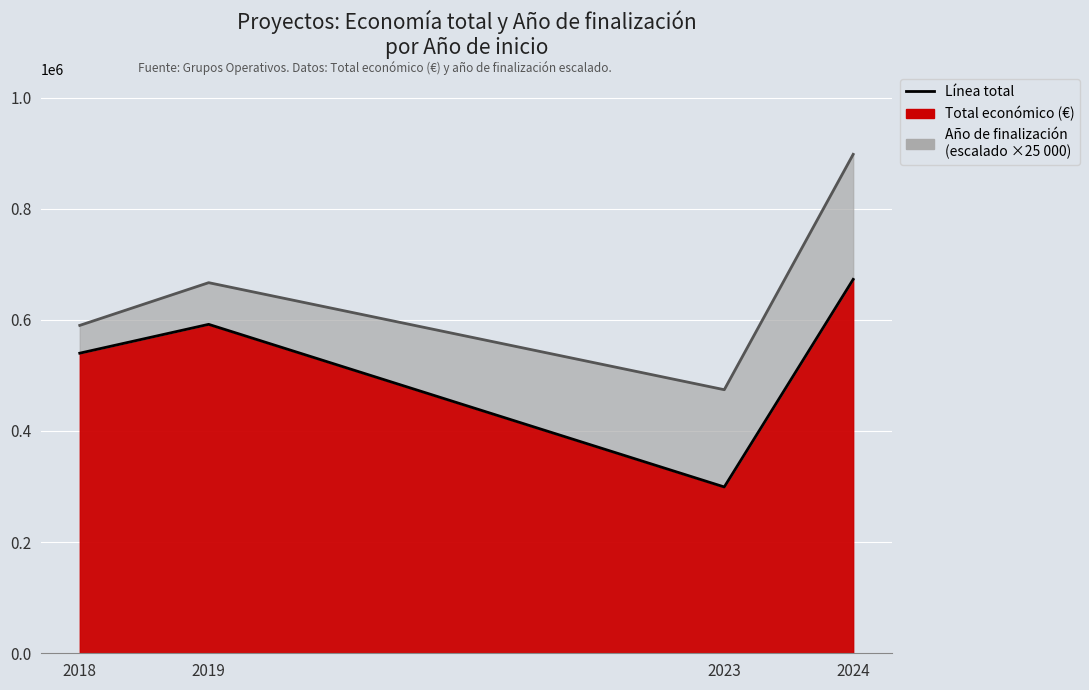

Reading left to right, what are all the values shown in this chart?

2018=540000	2019=591878	2023=299276	2024=672807